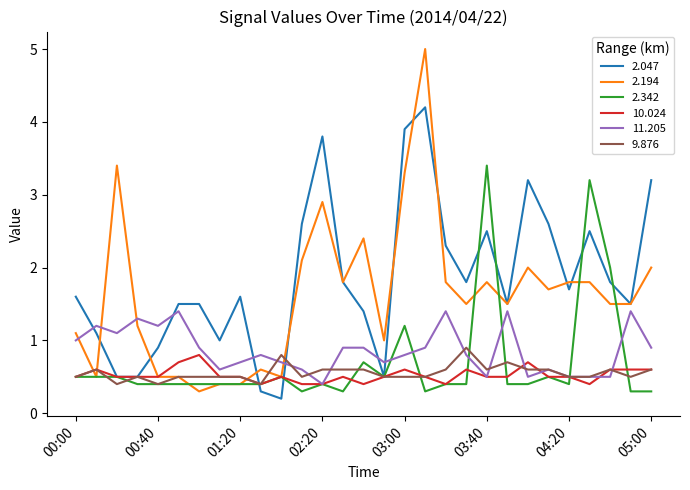

Which series has the largest total across all categories?

2.047